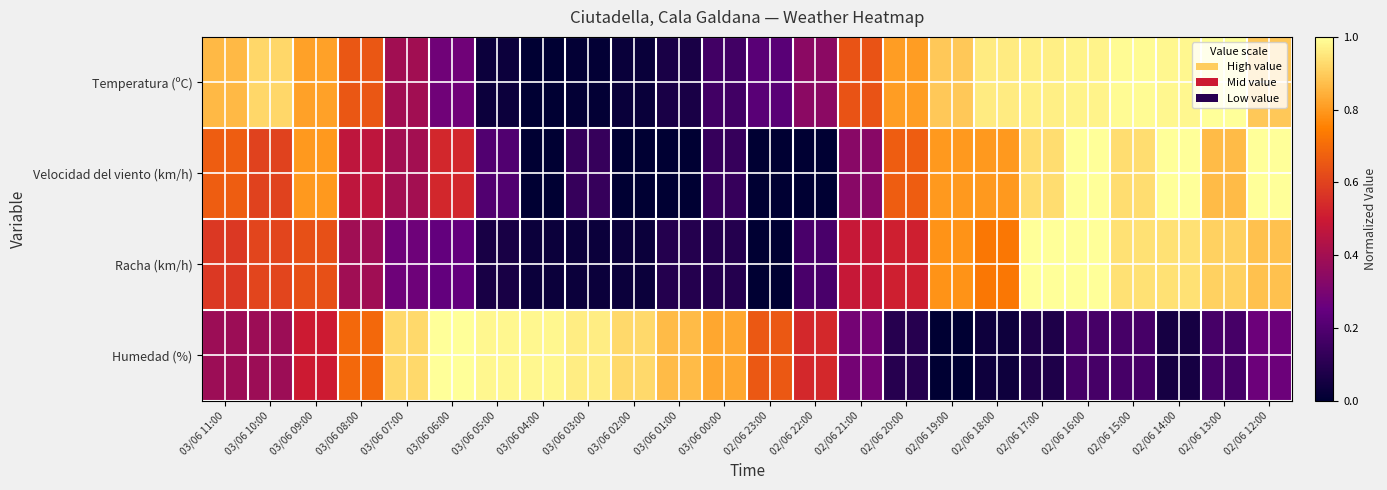

At how many categories does at least one series exceed 0?

24